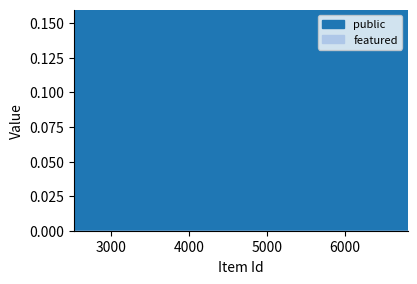

Which series changed the most between 6445 and 6808?

public